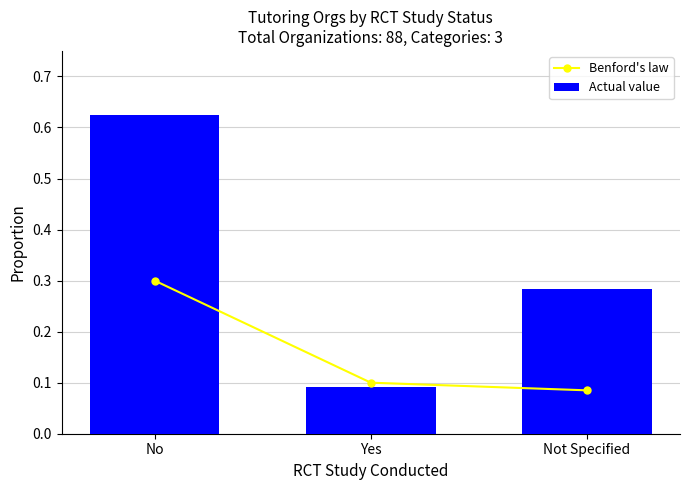

True or false: Benford's law has a value of 0.1 at Not Specified.

False